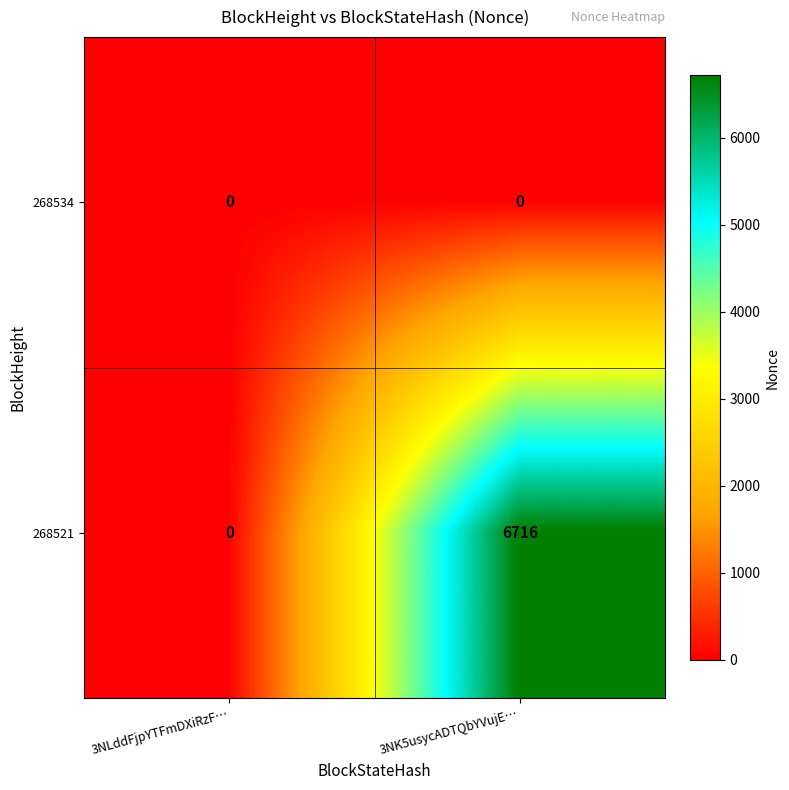

Is it true that 268521 equals 6716 at 3NK5usycADTQbYVujE…?

True